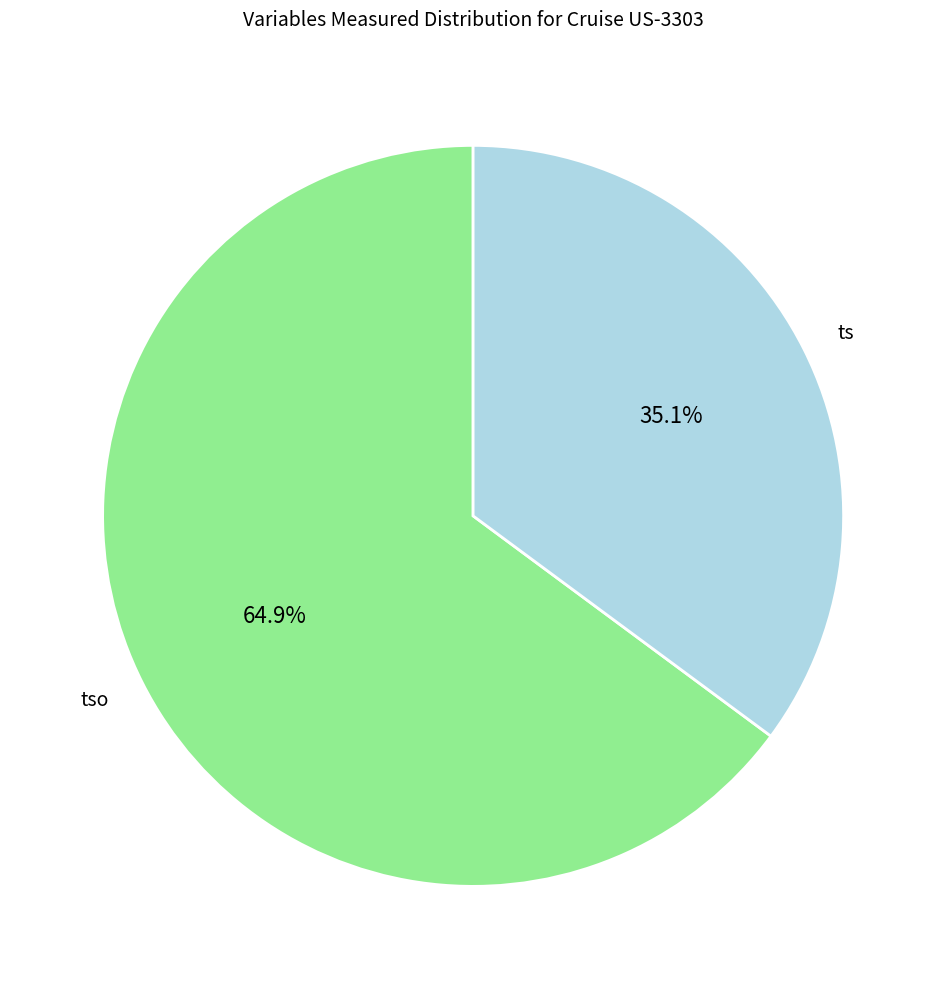

Approximately how many times larger is the value at tso compared to ts?

1.8